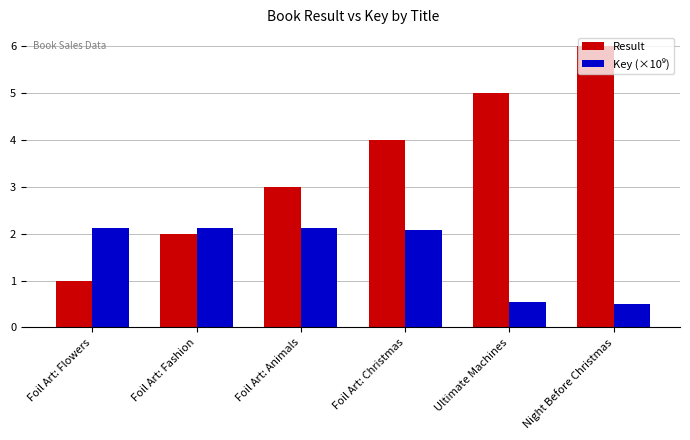

At which category is the sum across all series the highest?

Night Before Christmas